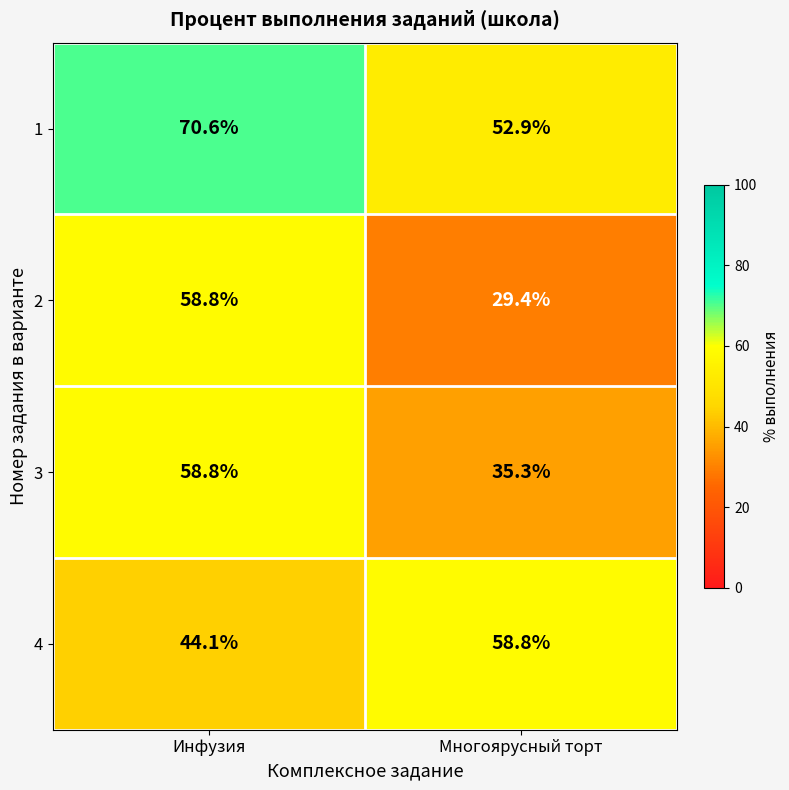

Which category has the lowest value across all series?

Многоярусный торт